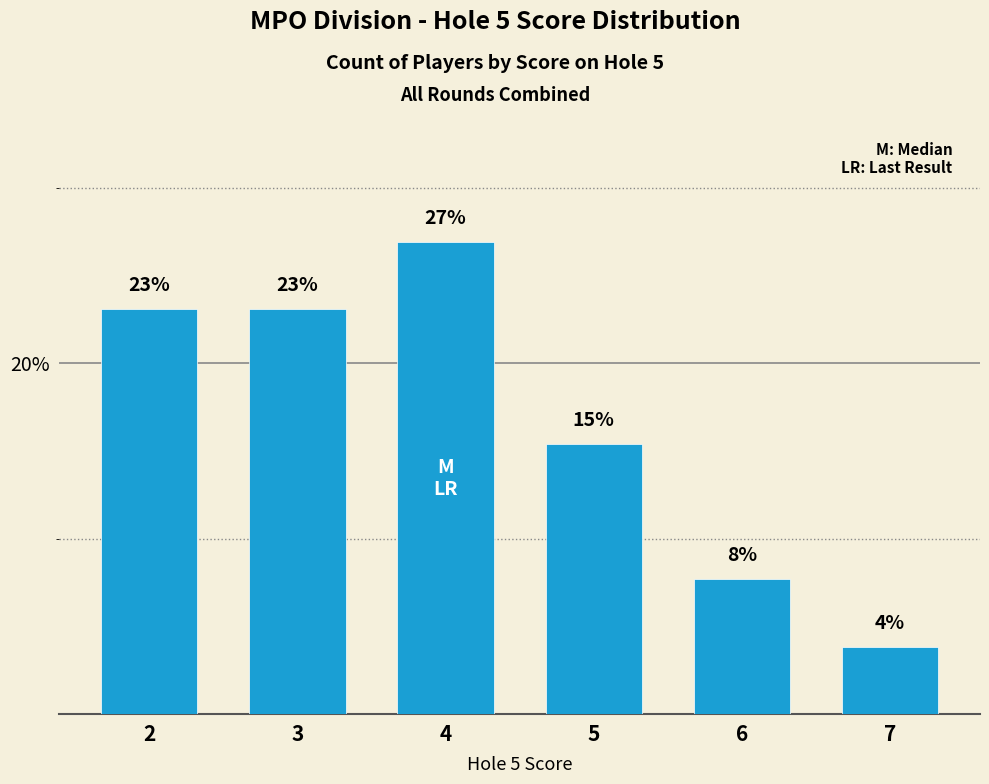

What is the greatest value displayed?

26.9